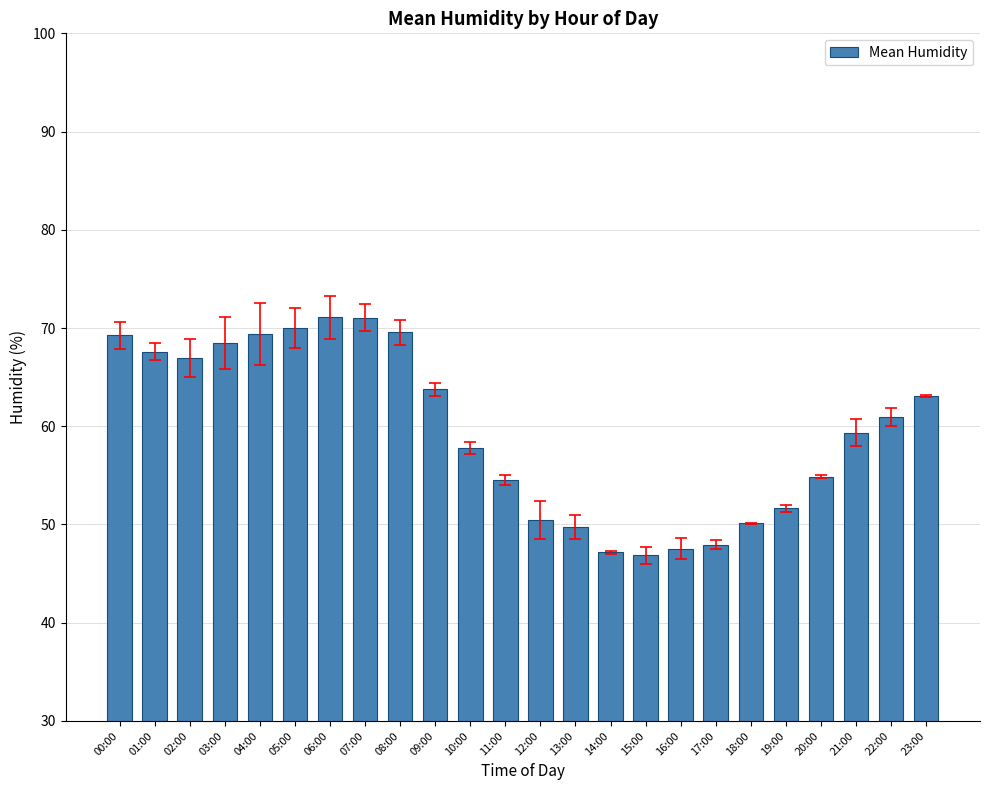

What is the label of the 15th bar from the left?

14:00